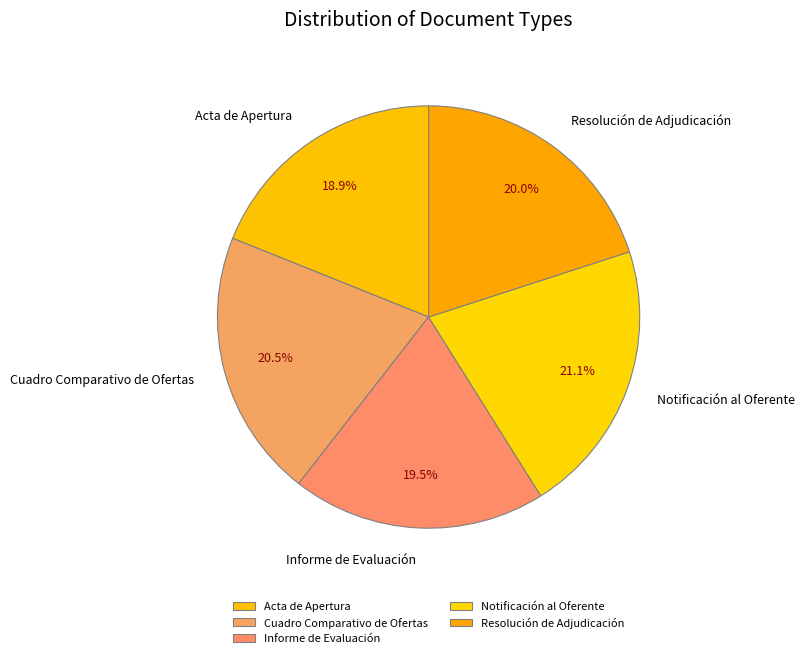

To the nearest percent, what percentage of the pie is Resolución de Adjudicación?

20%